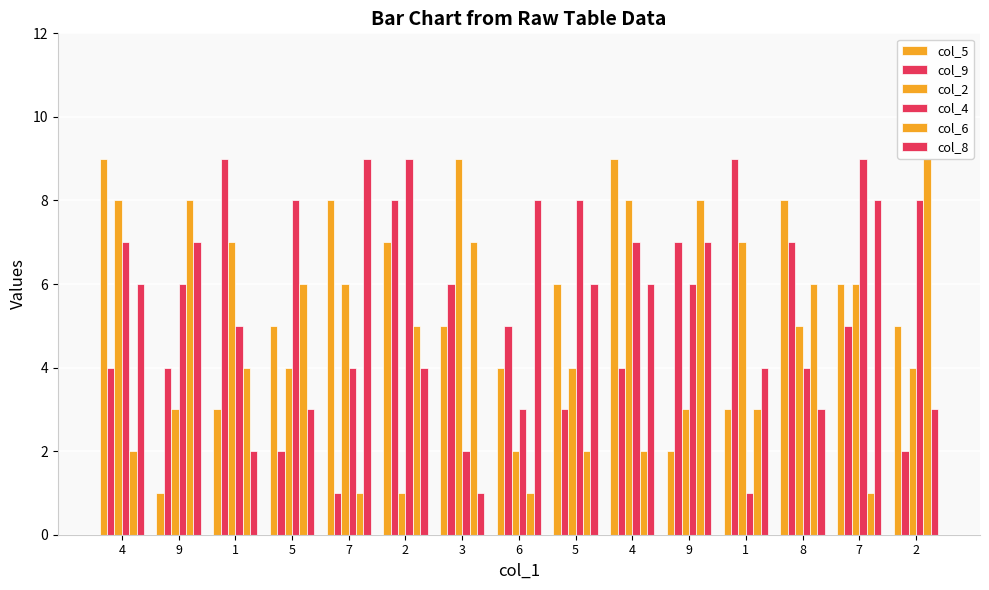

Are the bars grouped side by side (vs. stacked)?

Yes